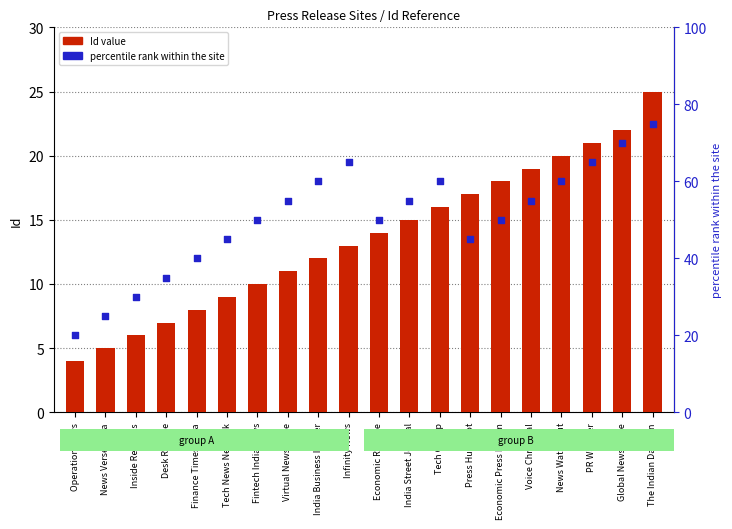

What is the total value across all series at India Street Journal?

70